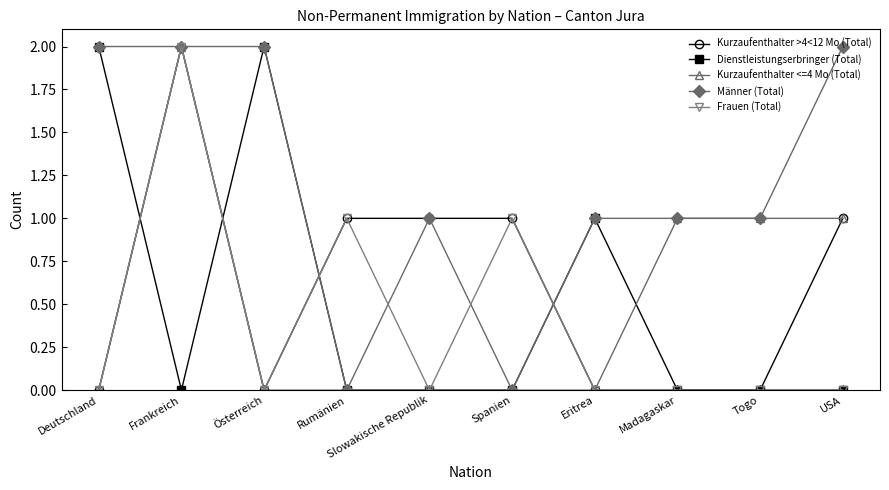

The value of Kurzaufenthalter >4<12 Mo (Total) at Togo is 0. True or false?

True